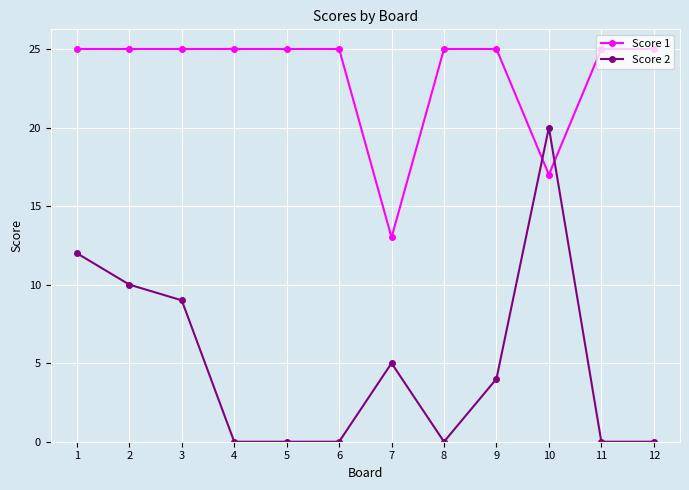

True or false: Score 2 has a value of 0 at 5.

True